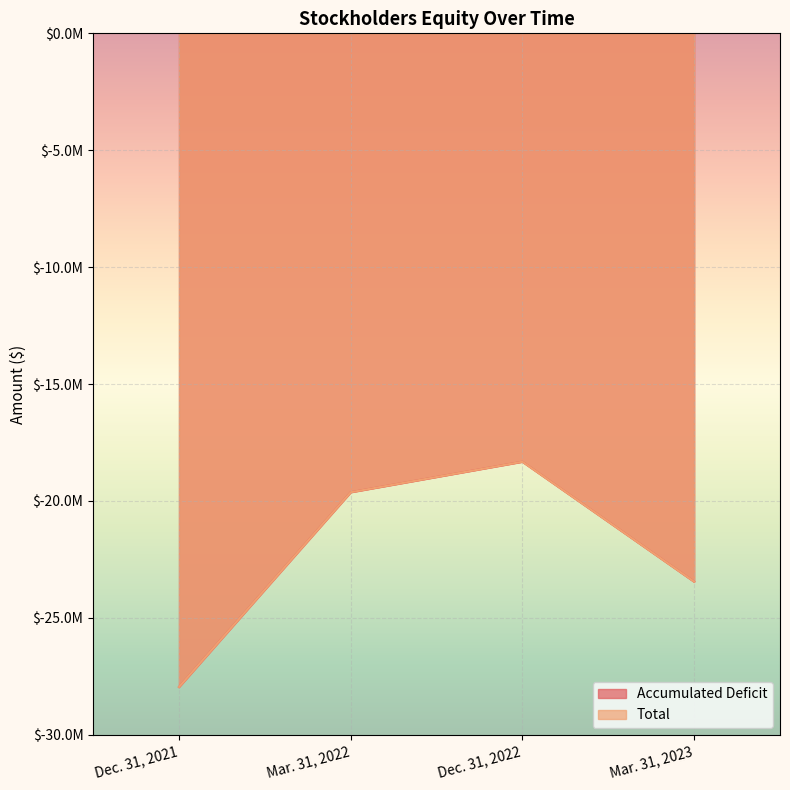

Where is the first local maximum for Total?

Dec. 31, 2022